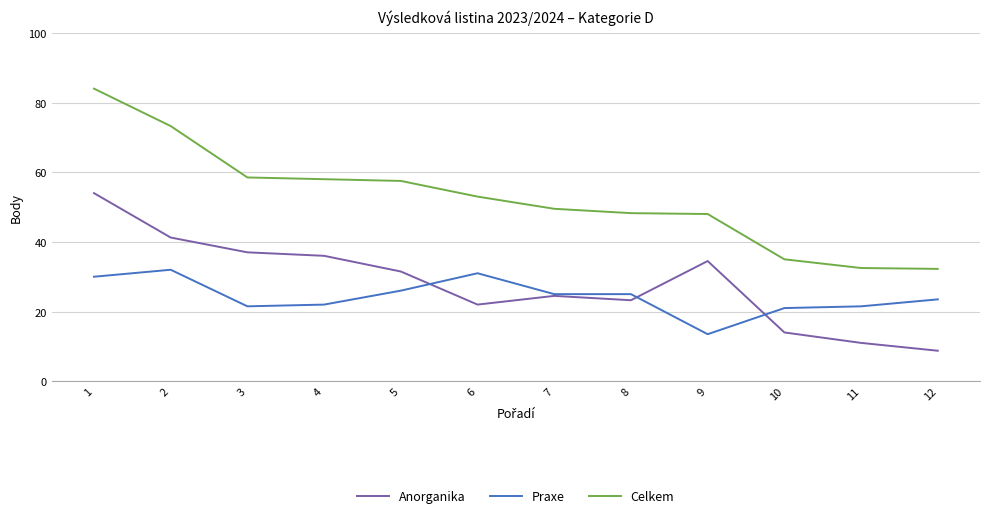

What is the smallest value displayed?

8.8